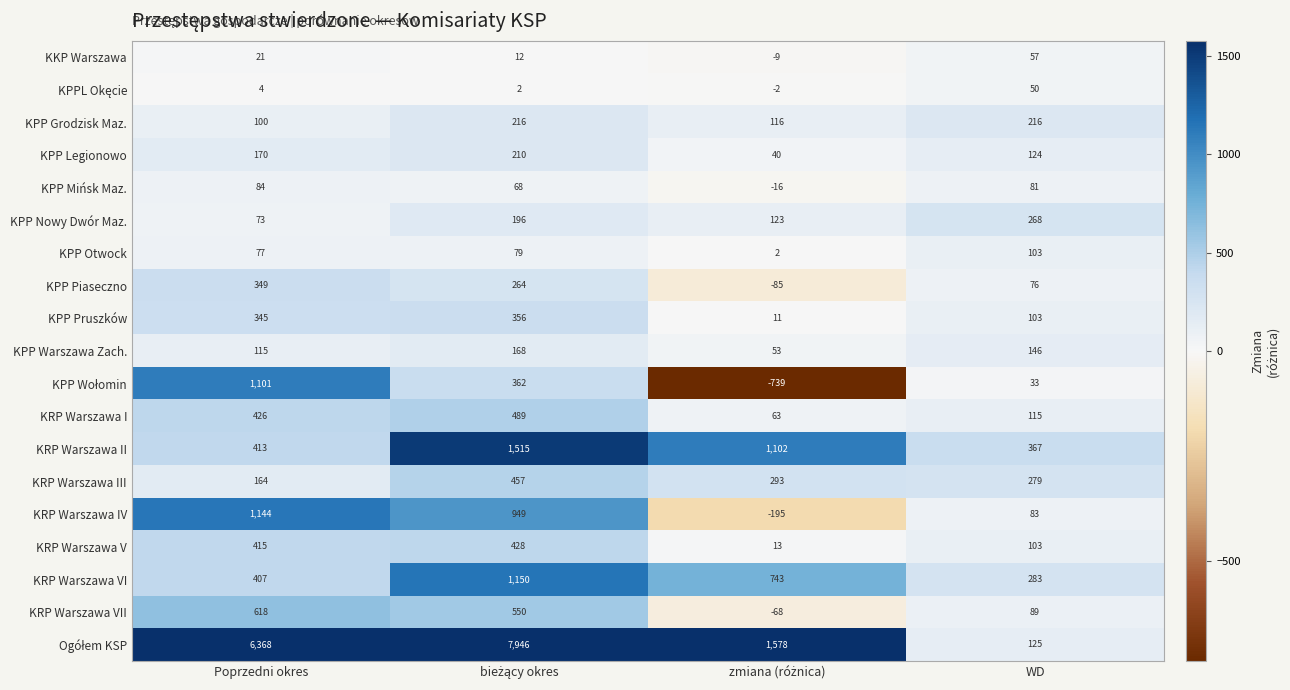

At which label is KRP Warszawa IV closest to 474?

WD